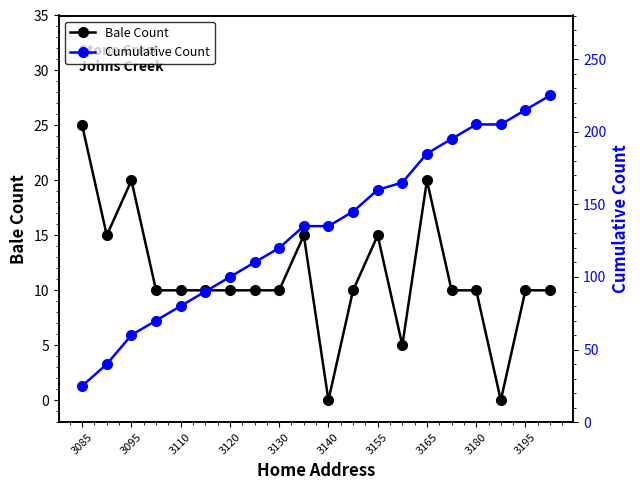

What is the sum of all Bale Count values?

225